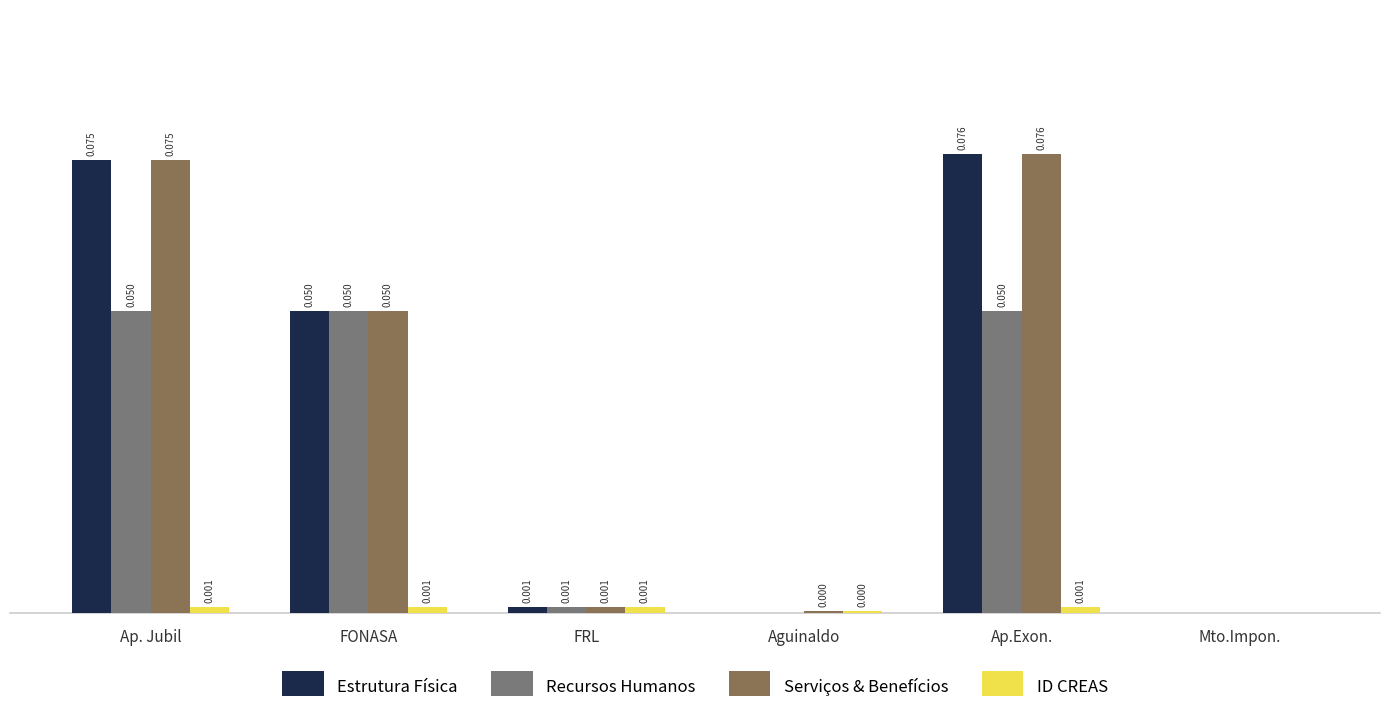

Is the value of Estrutura Física at Aguinaldo greater than the value of ID CREAS at FRL?

No